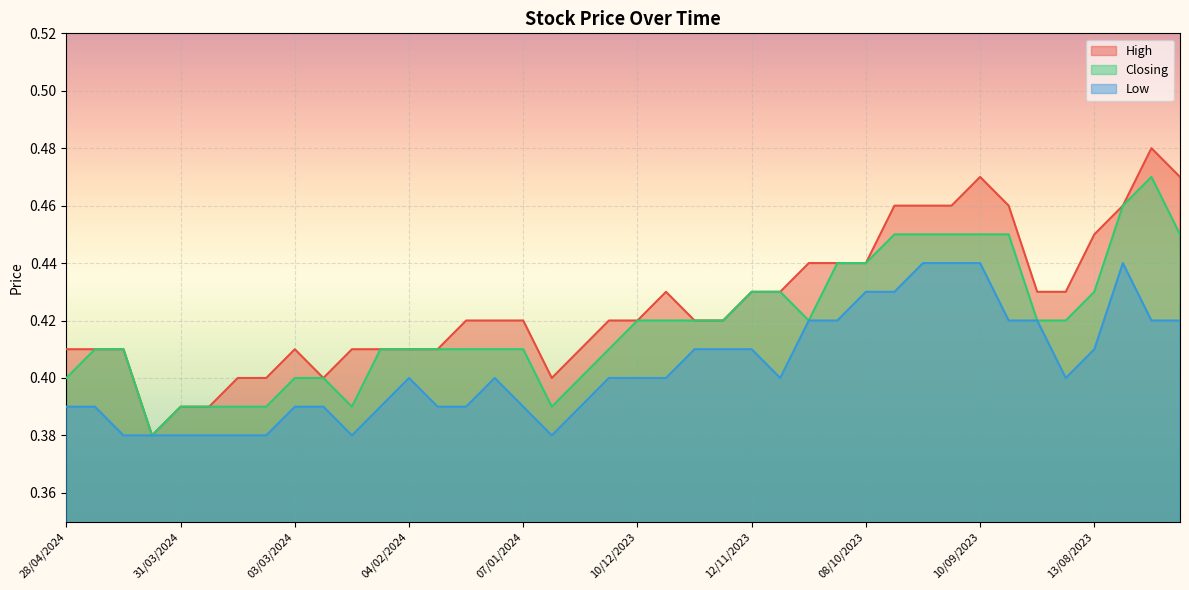

True or false: Closing and High cross at least once.

False